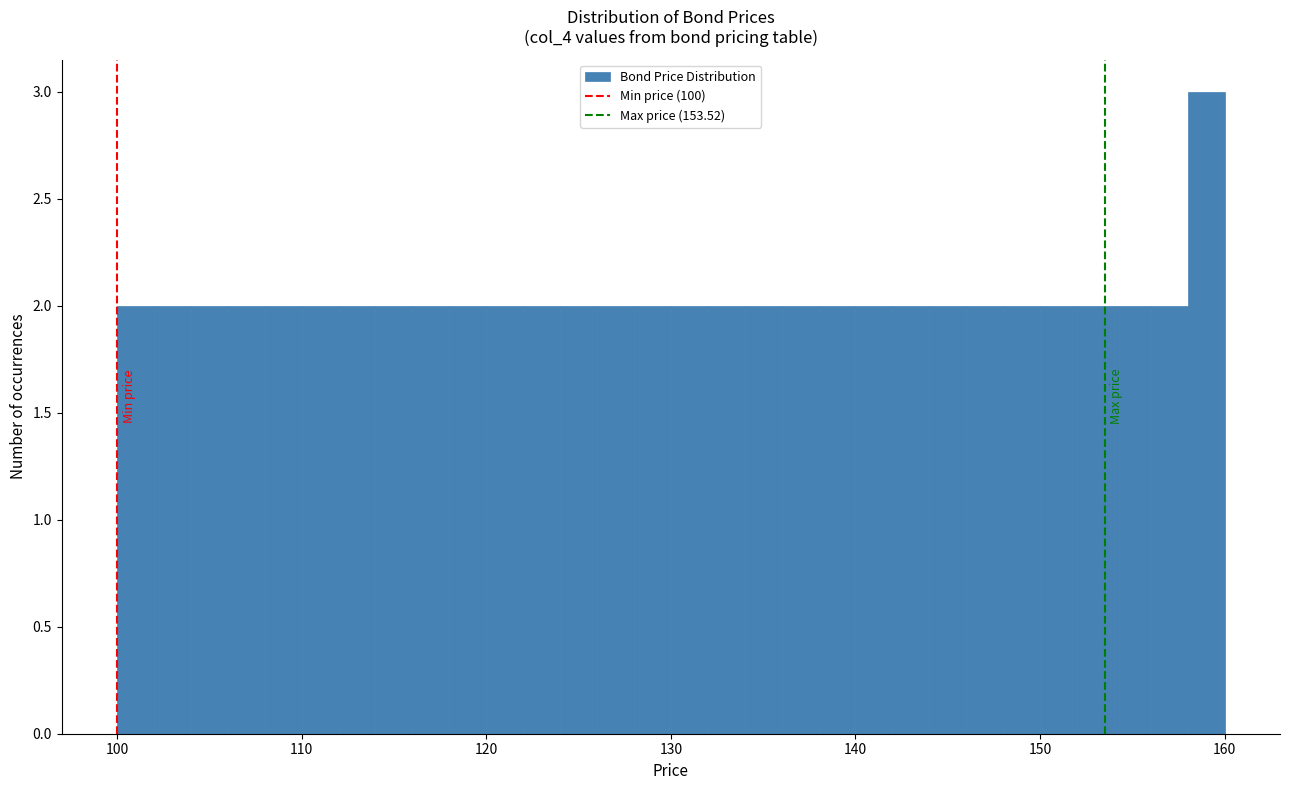

Around what value on the x-axis is the tallest bar? Give the approximate position of its centre, as read against the axis.

159